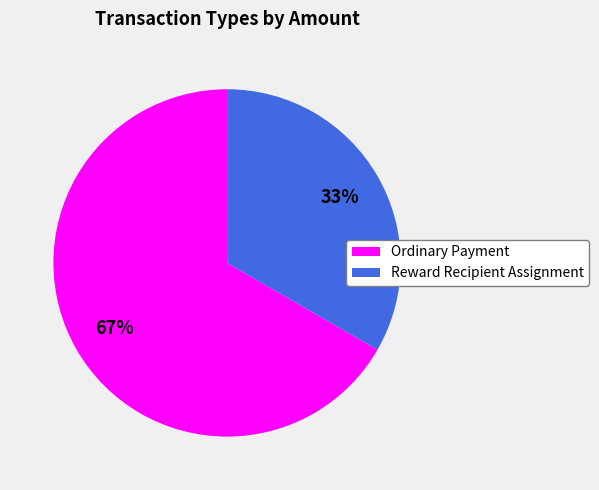

What is the largest slice in the pie chart?

Ordinary Payment